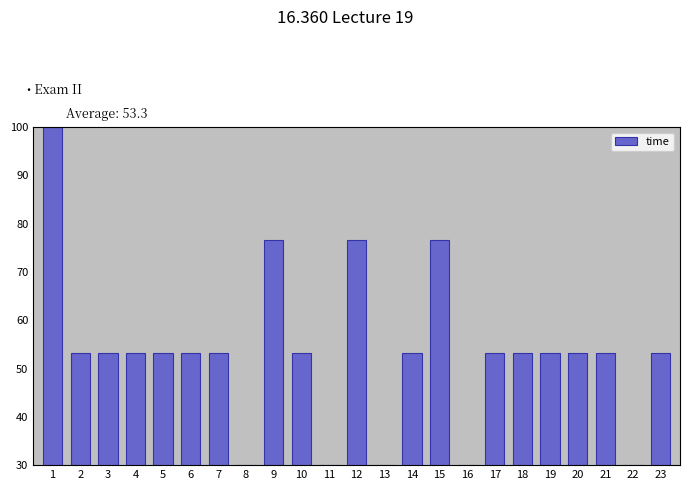

Reading left to right, what are all the values shown in this chart?

1=100.0	2=53.3	3=53.3	4=53.3	5=53.3	6=53.3	7=53.3	8=30.0	9=76.7	10=53.3	11=30.0	12=76.7	13=30.0	14=53.3	15=76.7	16=30.0	17=53.3	18=53.3	19=53.3	20=53.3	21=53.3	22=30.0	23=53.3